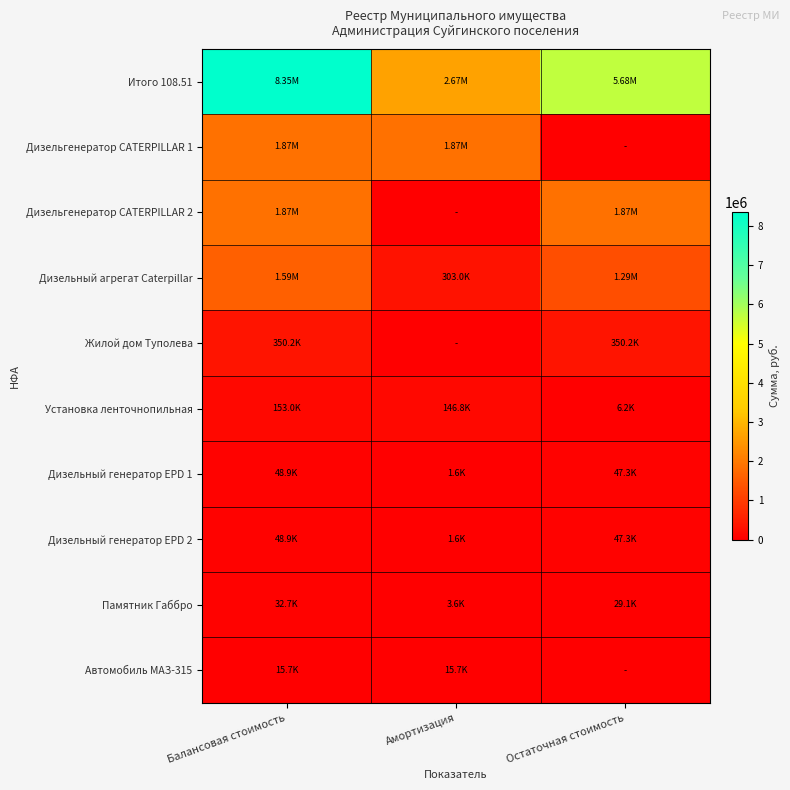

Which series changed the most between Балансовая стоимость and Остаточная стоимость?

Итого 108.51